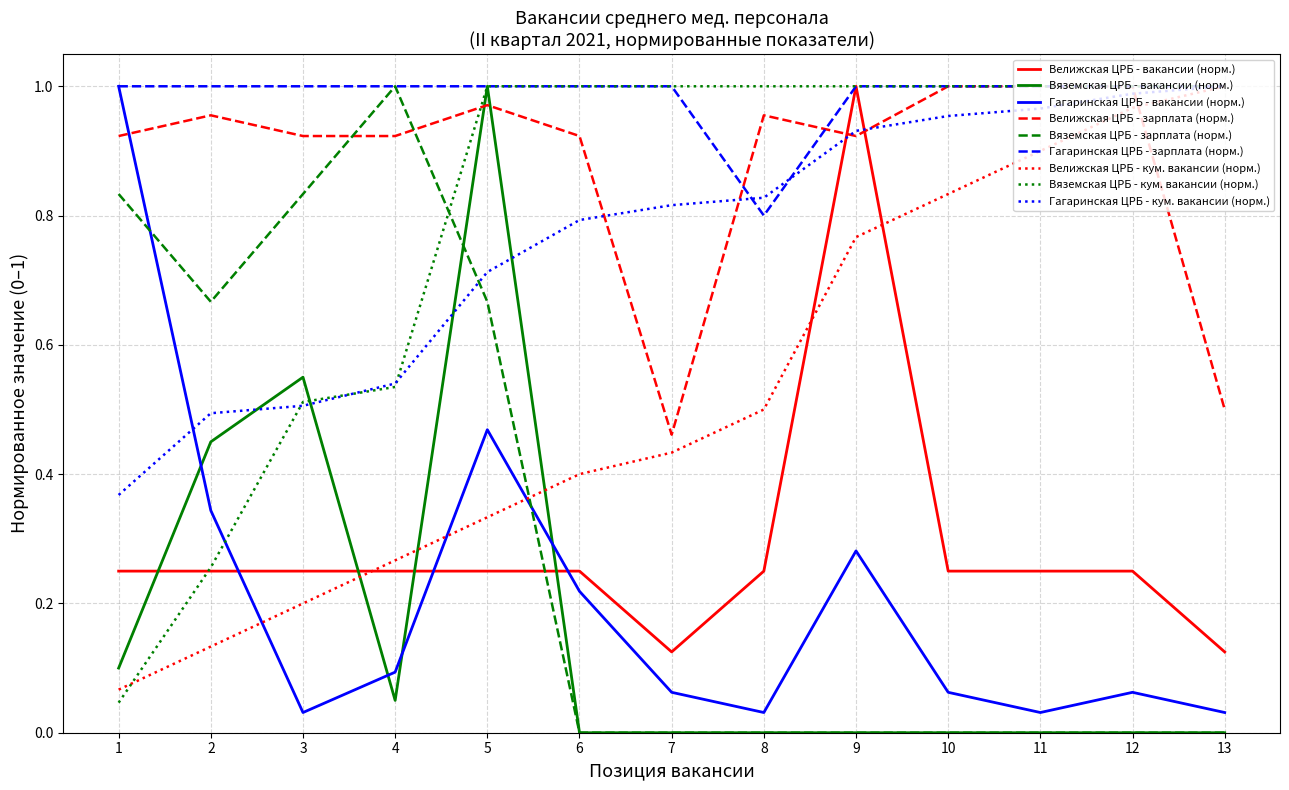

Rank the categories by Велижская ЦРБ - кум. вакансии (норм.) value from lowest to highest.

1, 2, 3, 4, 5, 6, 7, 8, 9, 10, 11, 12, 13